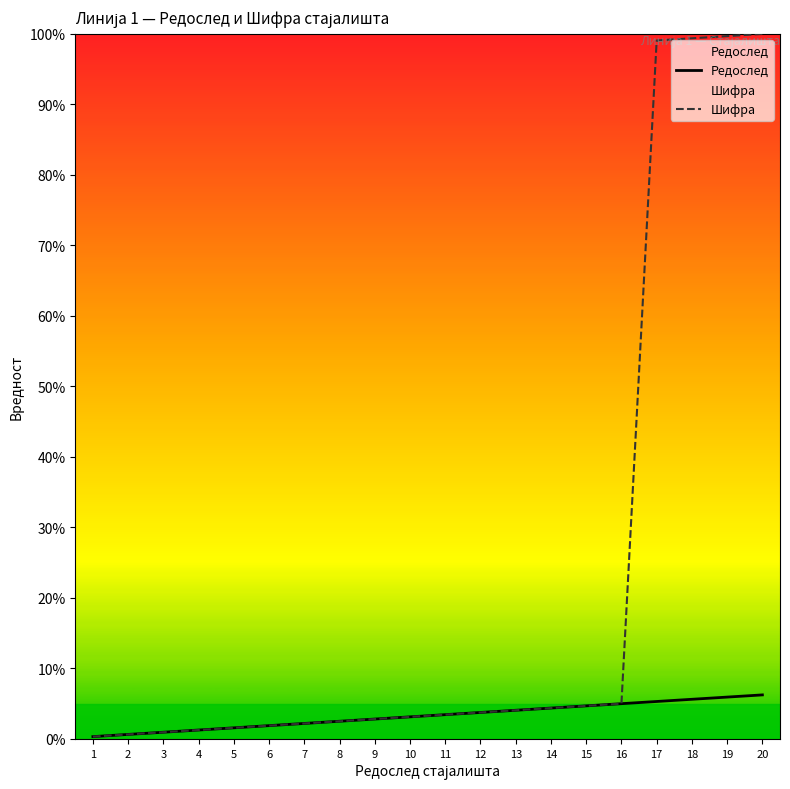

Is the value of Редослед at 16 greater than the value of Шифра at 1?

Yes